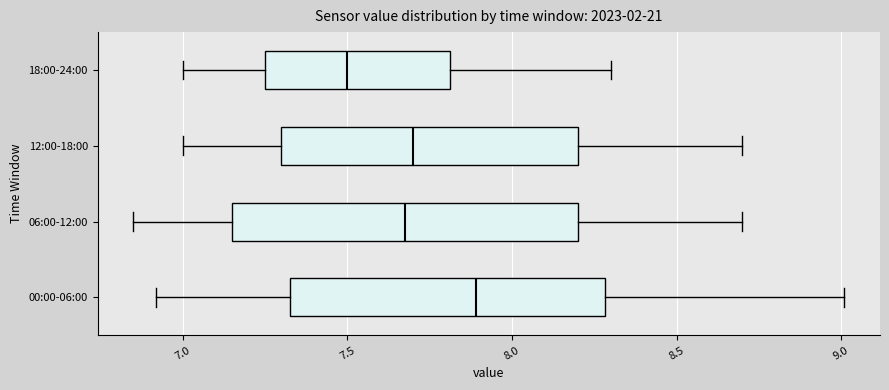

Reading bottom to top, read every box against the x-axis: the position of its median line, the range the box covers, and the ends of its whiskers. The values are not printed on the chart, so give them approximately, as read against the axis.

00:00-06:00: median 7.90, box 7.35 to 8.30, whiskers 6.90 to 9.00
06:00-12:00: median 7.70, box 7.15 to 8.20, whiskers 6.85 to 8.70
12:00-18:00: median 7.70, box 7.30 to 8.20, whiskers 7.00 to 8.70
18:00-24:00: median 7.50, box 7.25 to 7.80, whiskers 7.00 to 8.30